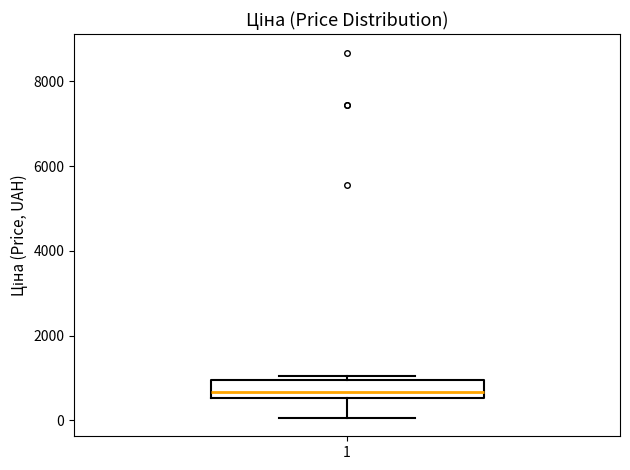

Transcribe this box plot: give where the median line is, the range the box spans, and where the two whiskers end, as read against the y-axis. The values are not printed on the chart, so give them approximately, as read against the axis.

median 600 (inside the box), box 600 to 1000, whiskers 0 to 1000 (just above the box's upper edge)